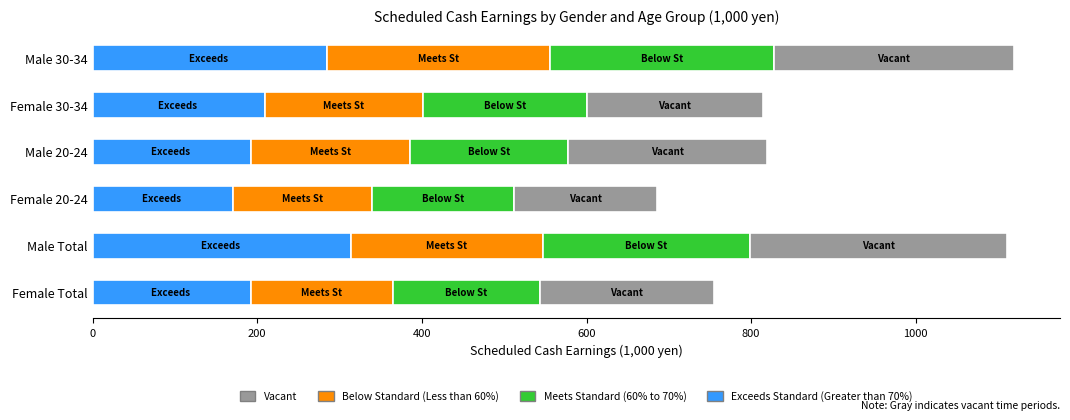

How many values in the Exceeds Standard (Greater than 70%) series are below 209?

3